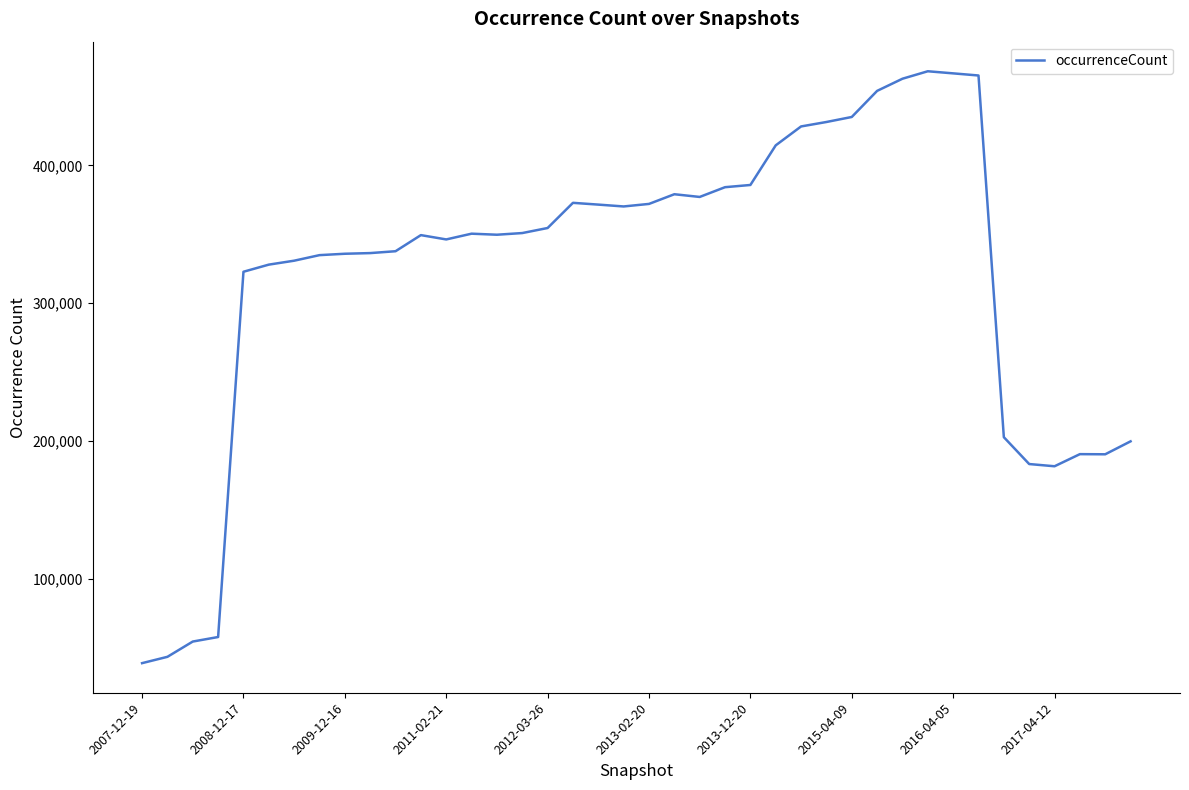

How many lines are shown in the chart?

1